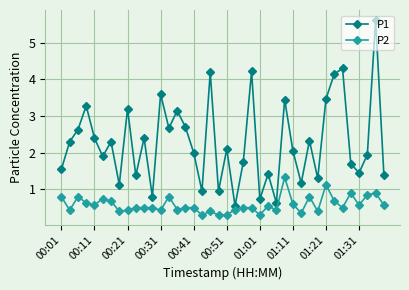

Rank the series by their maximum value, from lowest to highest.

P2, P1